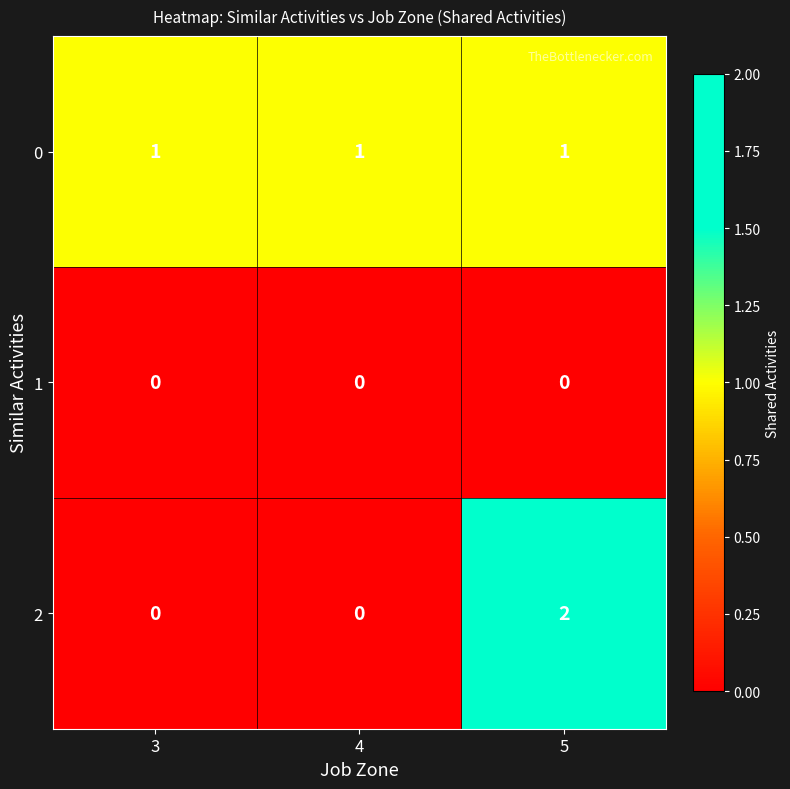

True or false: 2 has a value of 3 at 5.

False